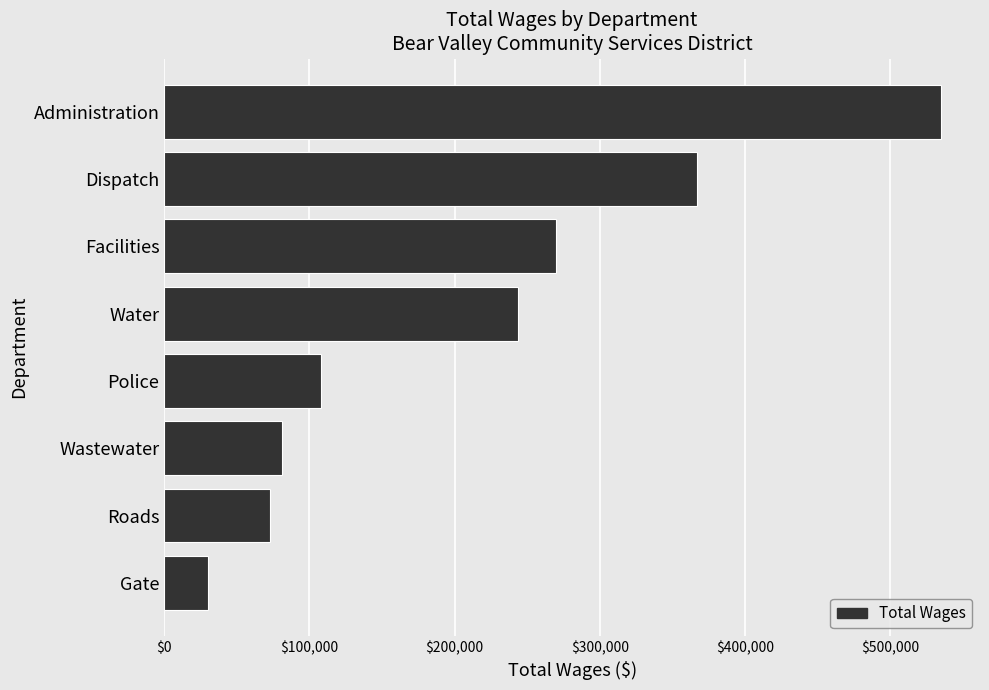

What is the change in value from Water to Dispatch?

+123584